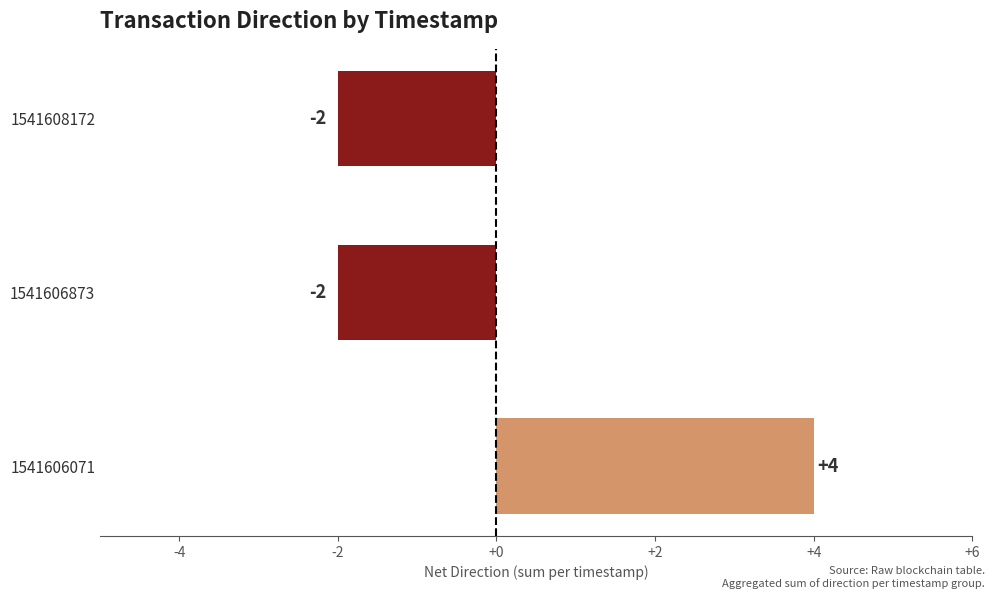

Between 1541606071 and 1541608172, which is larger?

1541606071